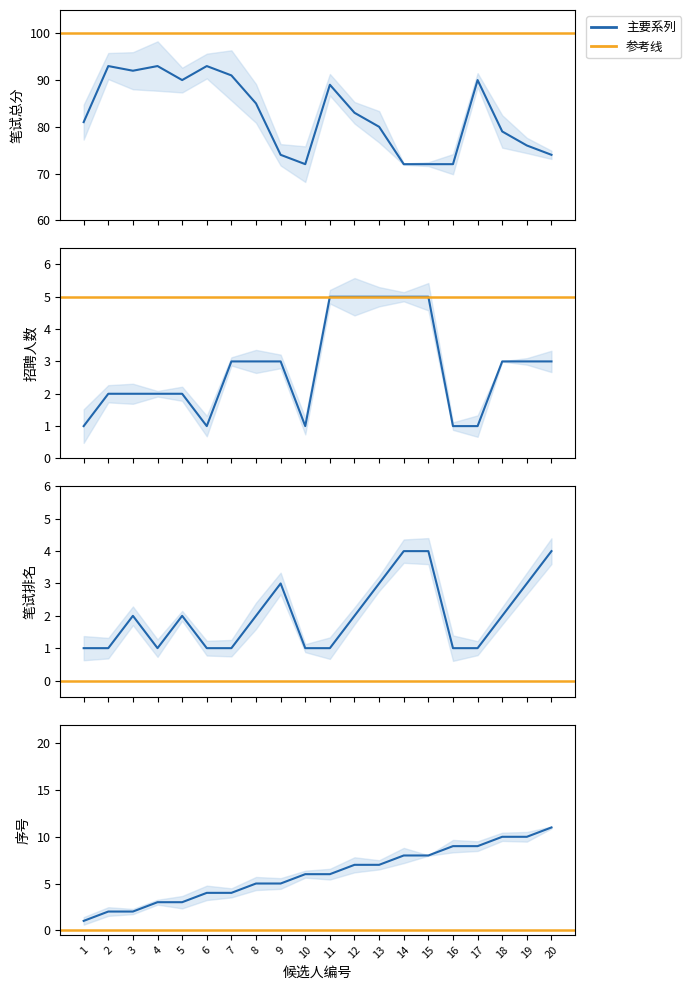

What is the value of the 笔试排名 point at the 3rd from the left?

2